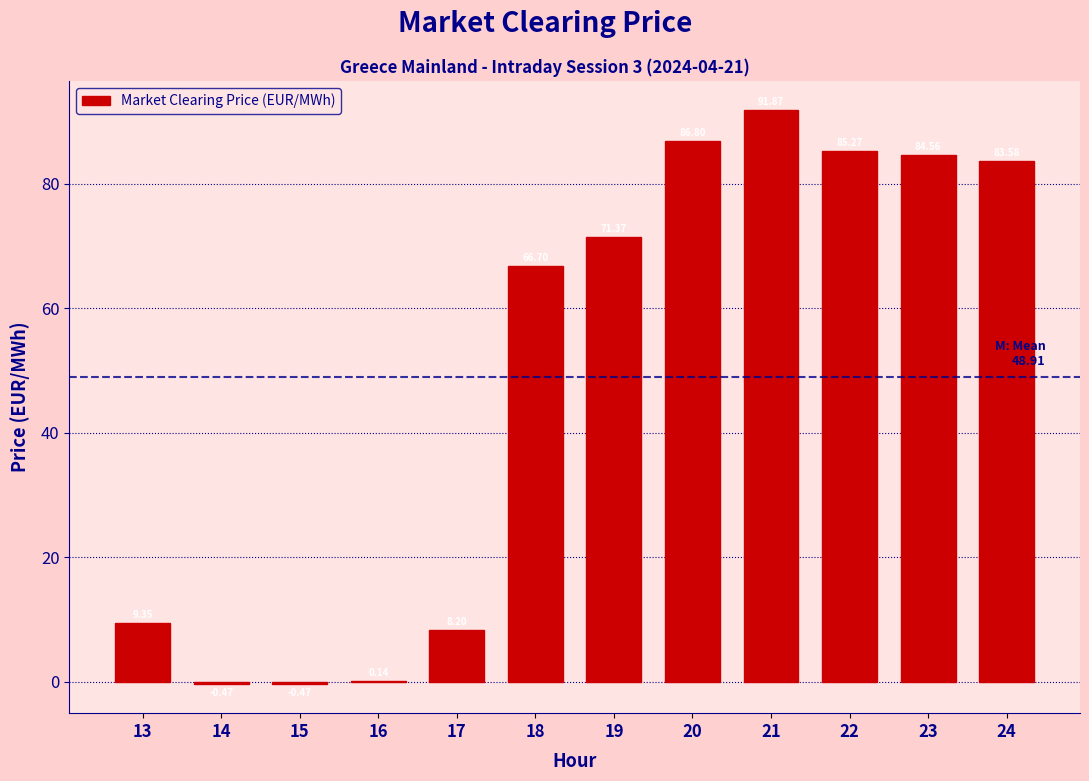

Which has a higher value, 15 or 21?

21